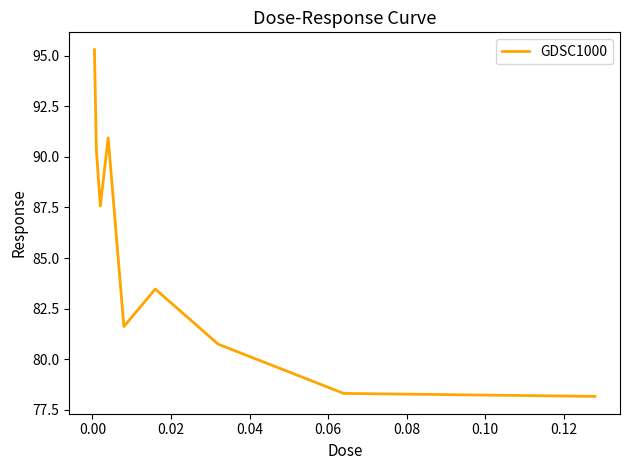

What is the difference between the maximum and minimum values?

17.1